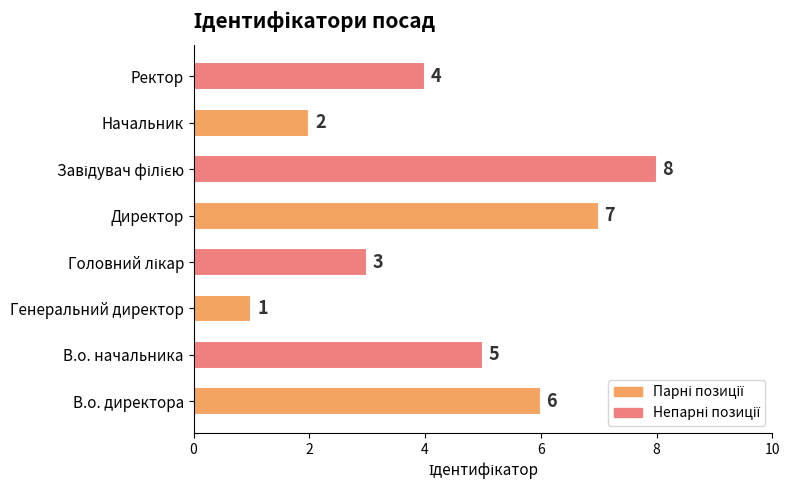

Approximately how many times larger is the value at Ректор compared to Генеральний директор?

4.0